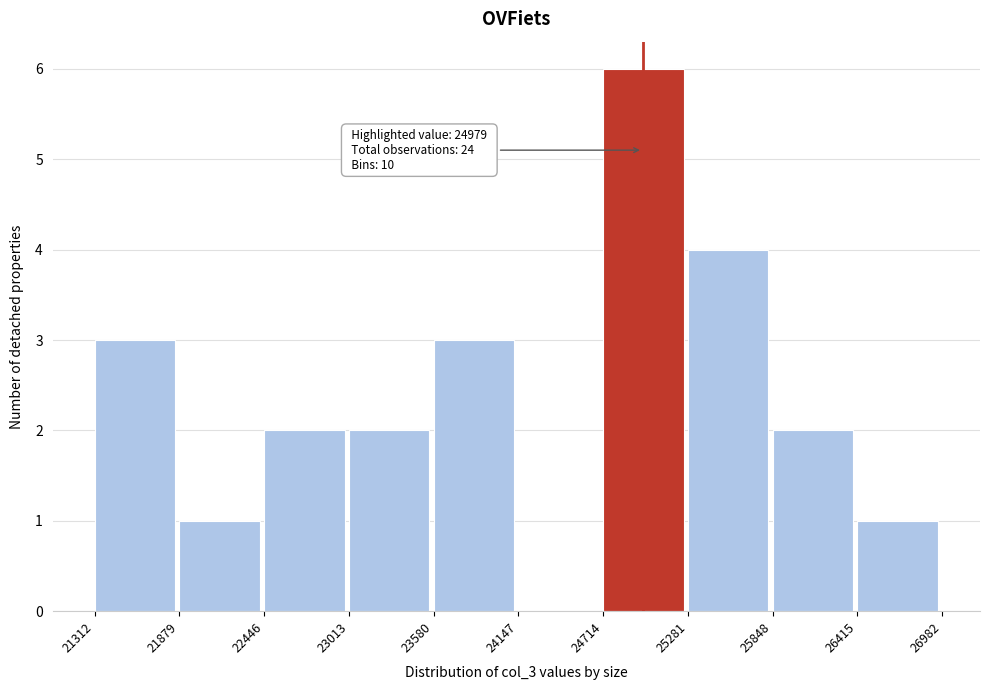

Over which range of the x-axis is the bar tallest?

24714 to 25281